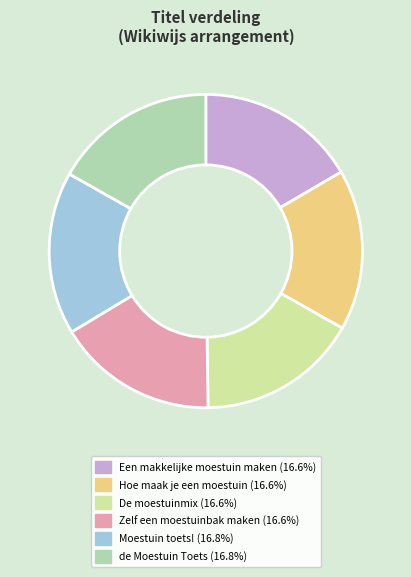

Which category has the smallest portion of the pie?

Een makkelijke moestuin maken